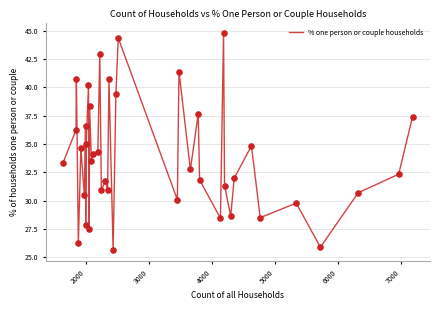

What is the greatest value displayed?

44.8